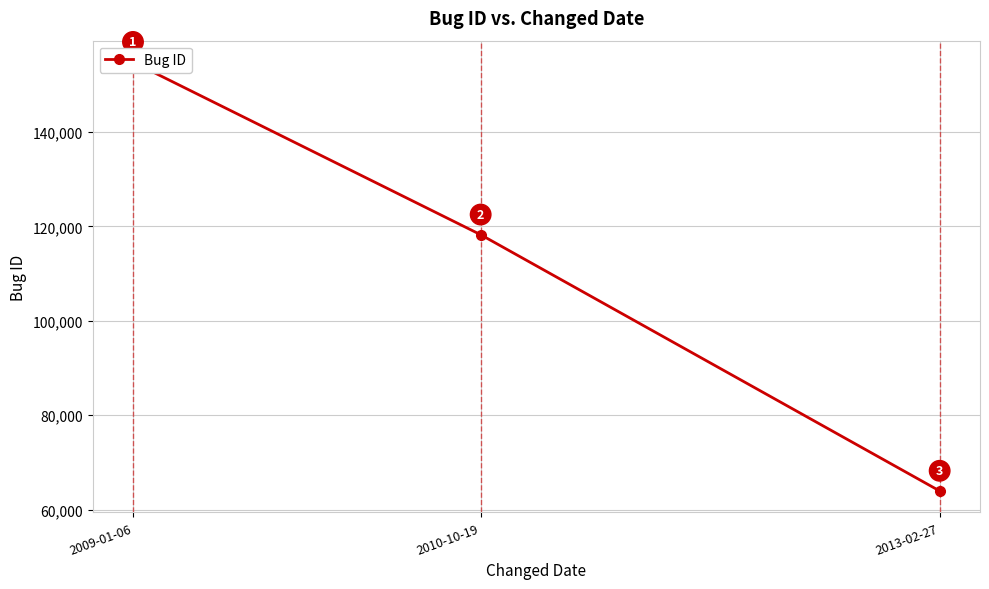

What is the sum of the values at 2013-02-27 and 2010-10-19?

182187